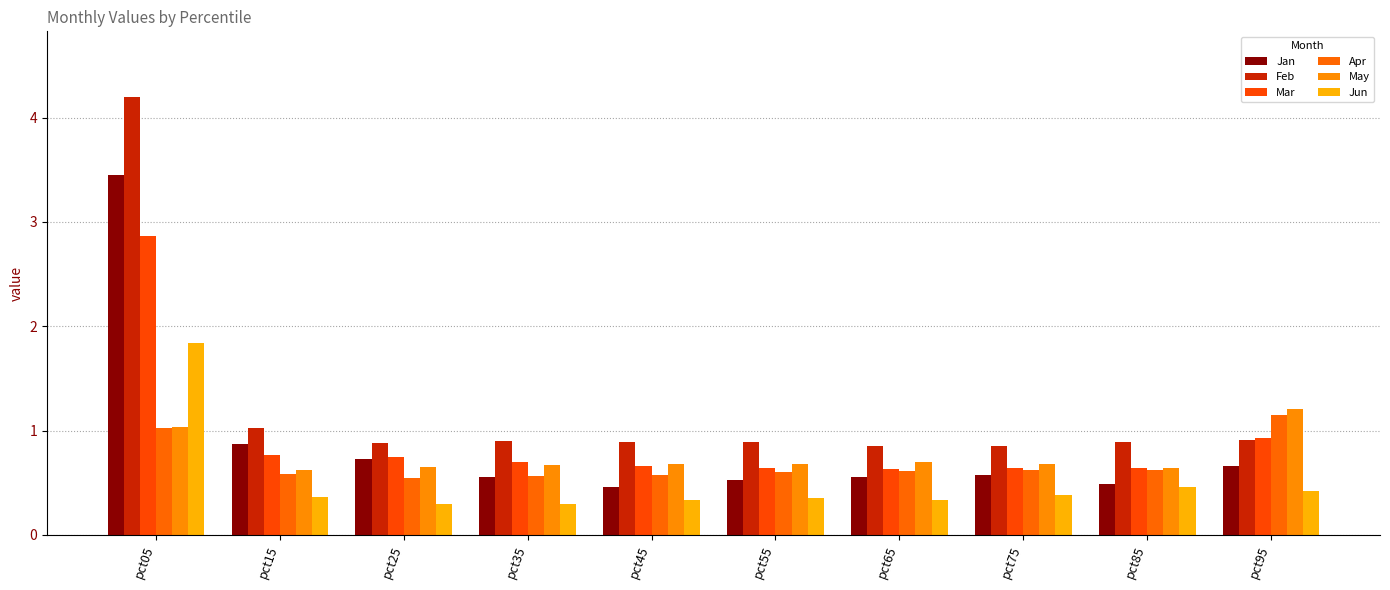

Count the number of data series in this chart.

6